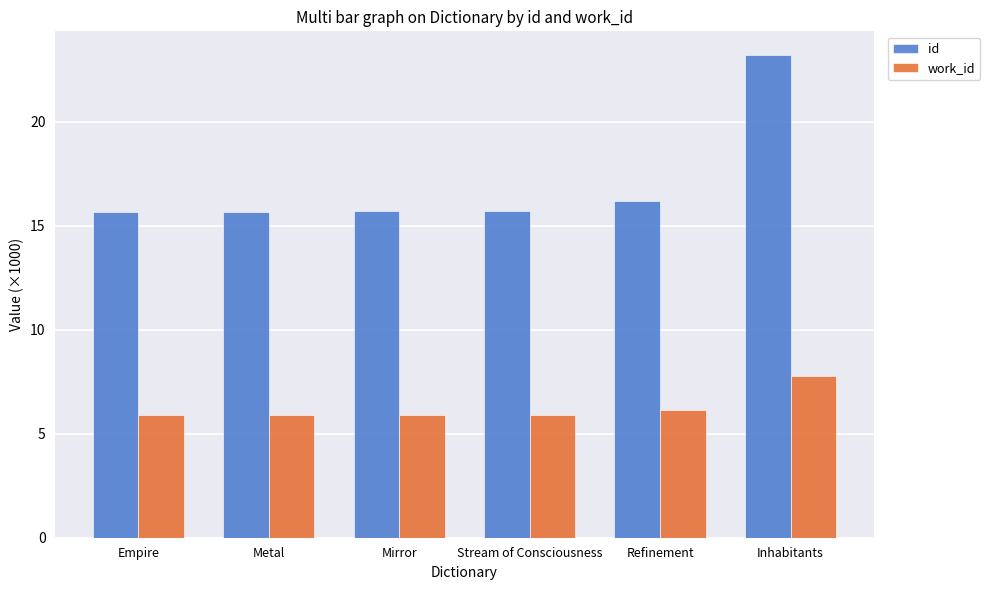

Is the value of id at Mirror greater than the value of work_id at Stream of Consciousness?

Yes